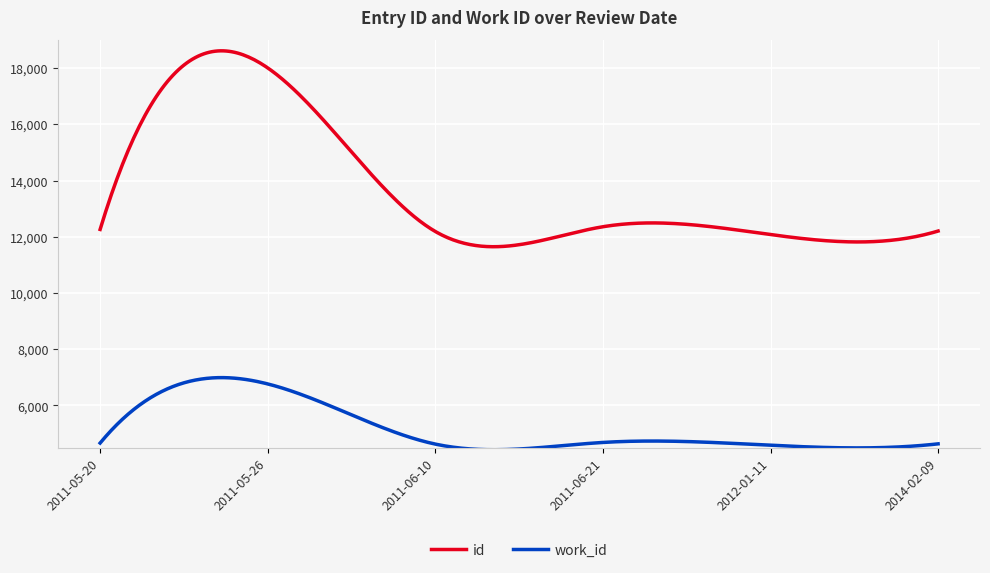

What is the difference between the maximum and minimum values in the id series?

6967.2